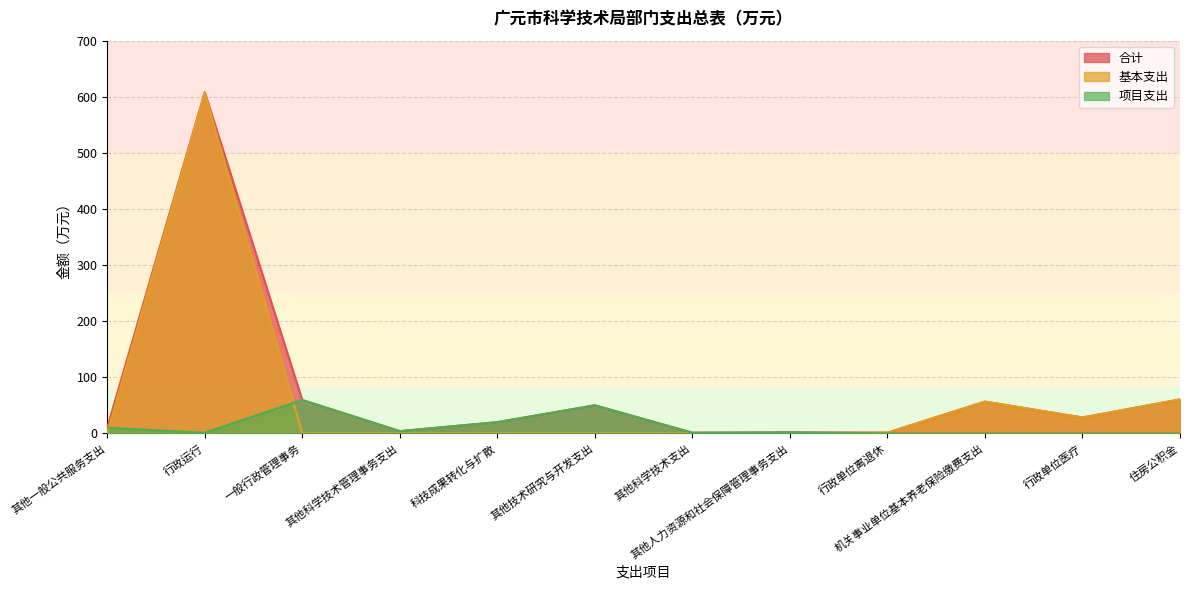

What is the sum of the 项目支出 values at 其他人力资源和社会保障管理事务支出 and 机关事业单位基本养老保险缴费支出?

1.8